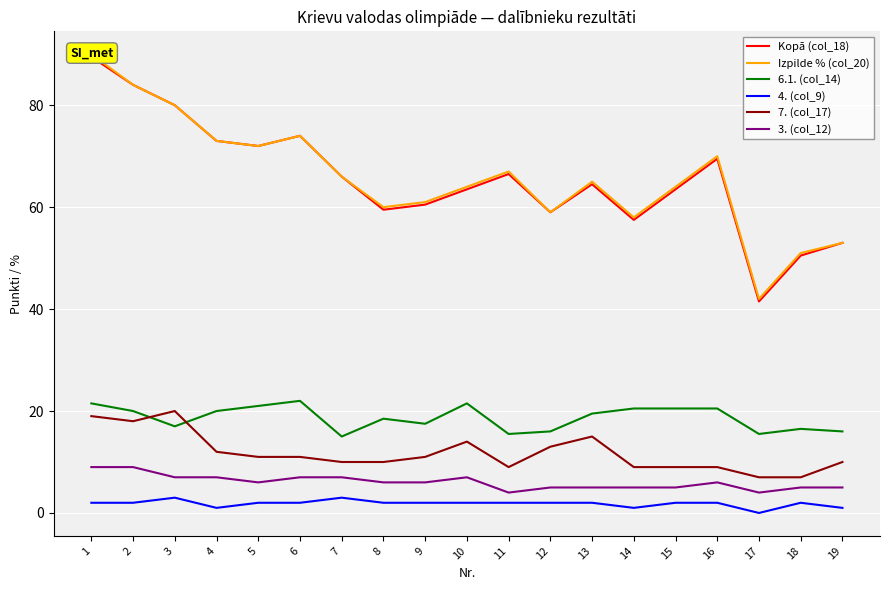

Which series ends up on top after the final intersection of 7. (col_17) and 6.1. (col_14)?

6.1. (col_14)